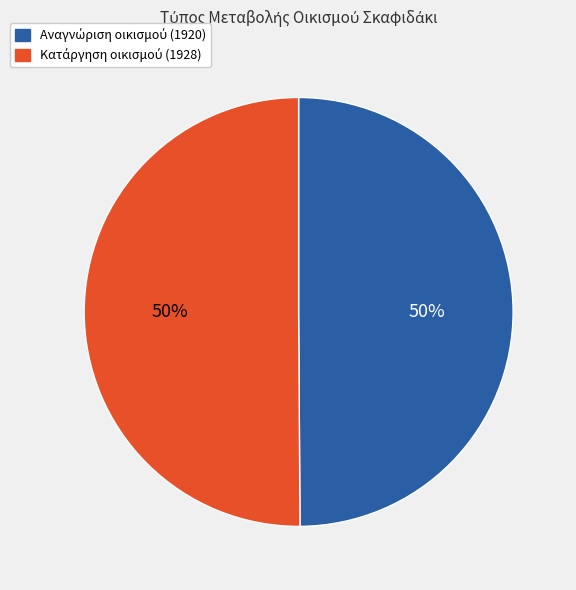

To the nearest percent, what is the average slice percentage?

50%